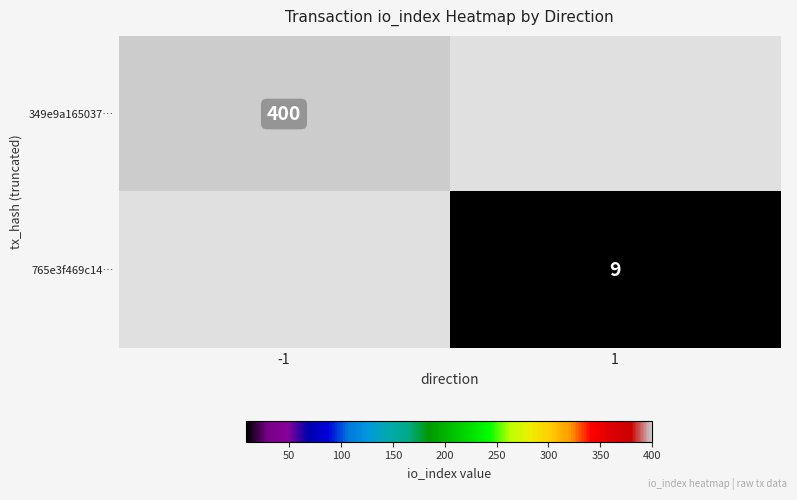

How many series are shown in this chart?

2